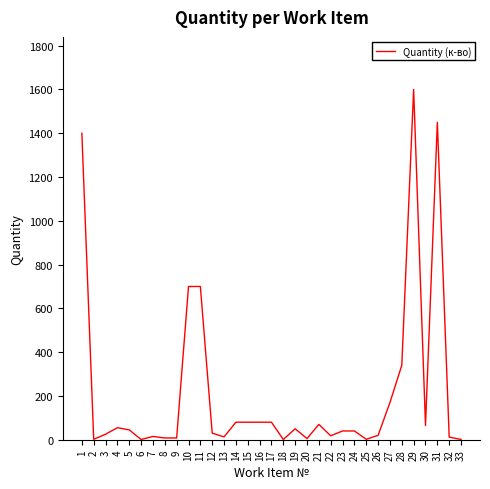

Is it true that the value at 10 is 700.0?

True